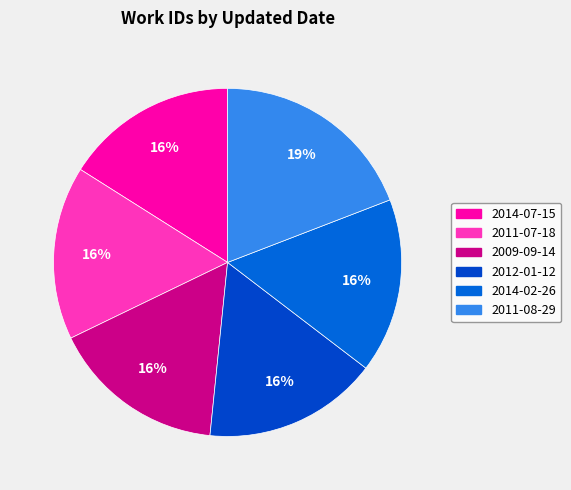

Count the number of slices in the pie.

6